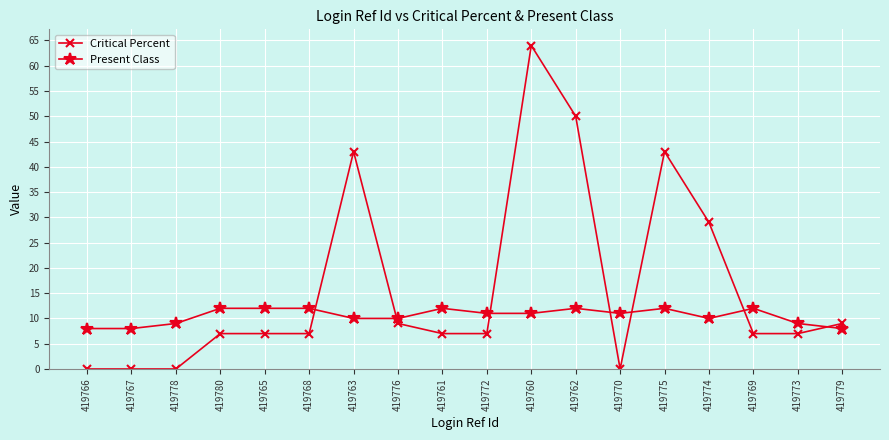

True or false: Critical Percent has a value of 2 at 419769.

False